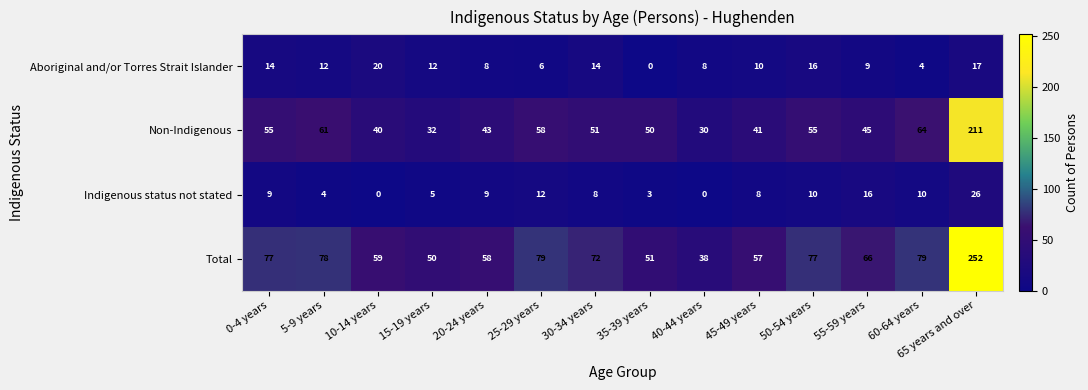

Which series changed the most between 15-19 years and 30-34 years?

Total